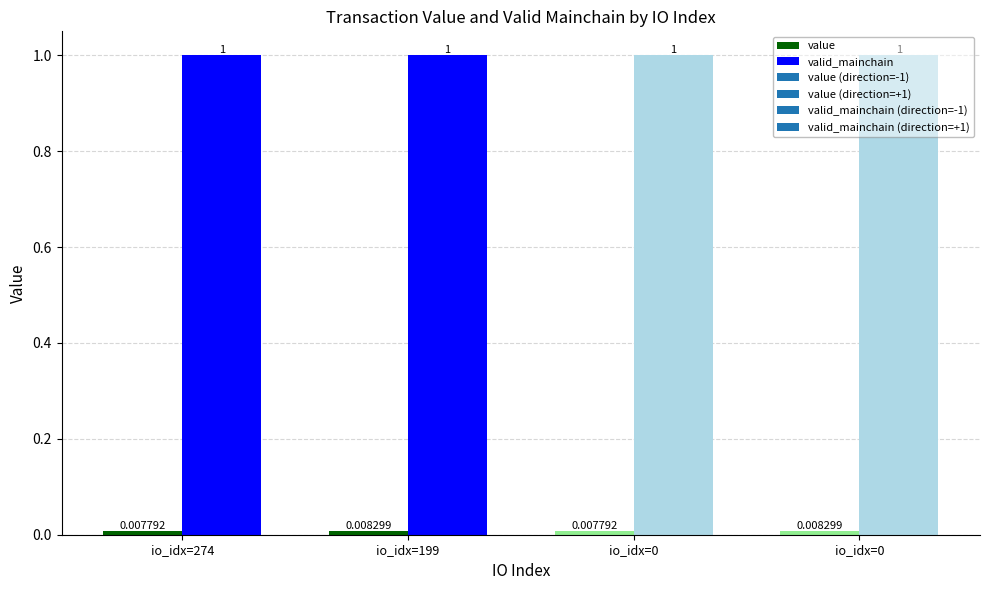

Read the valid_mainchain value at 0.

1.0